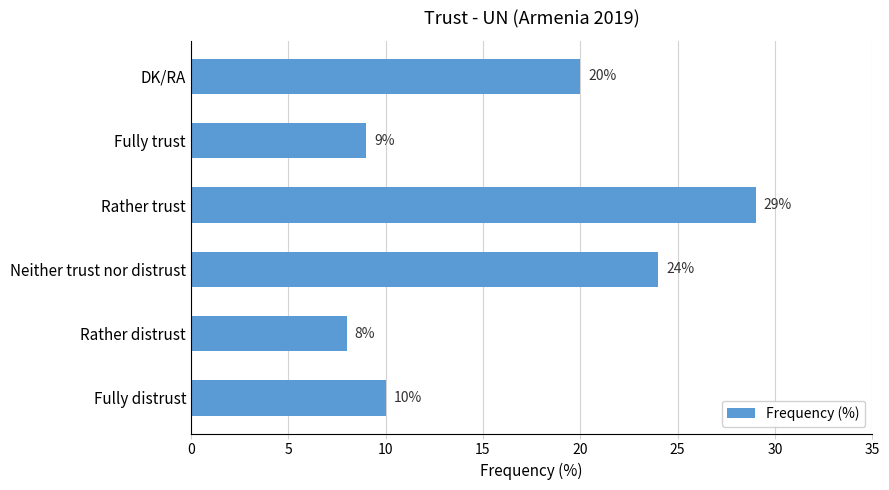

How many categories are shown in the chart?

6